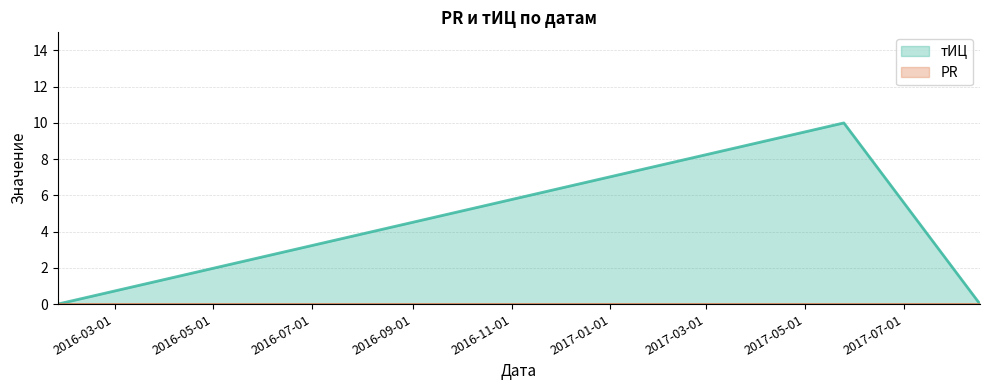

At which category does the chart reach its peak across all series?

2017-05-25